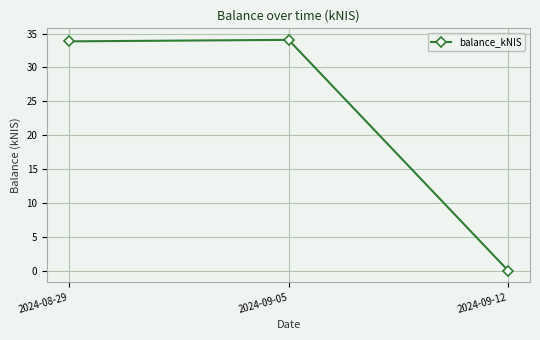

What is the difference between the values at 2024-09-05 and 2024-09-12?

34.1